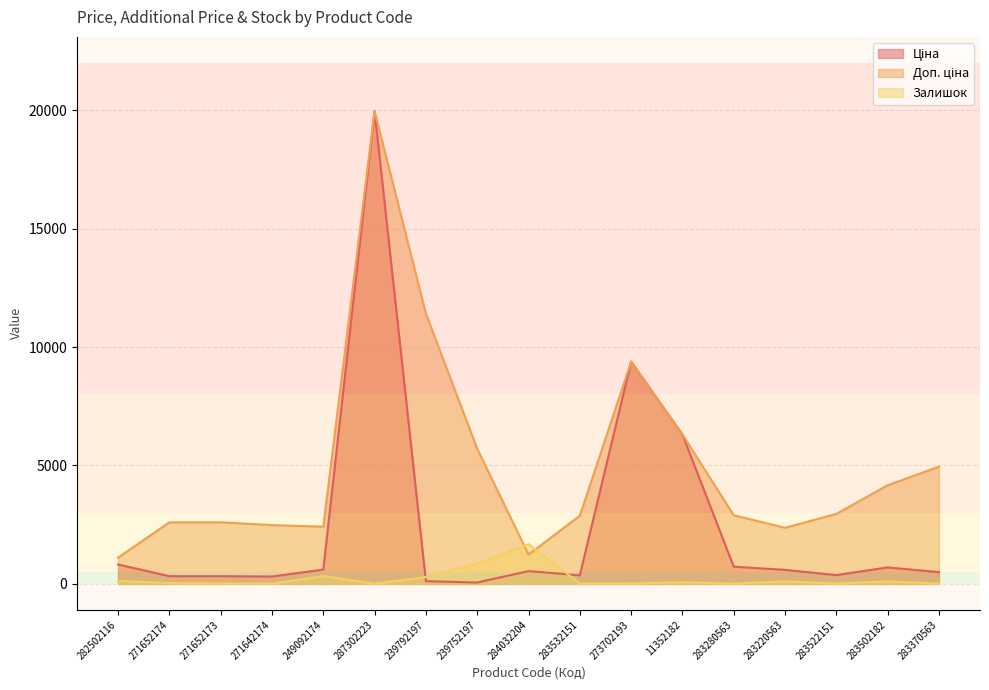

List the series in order of their overall mean, lowest first.

Залишок, Ціна, Доп. ціна